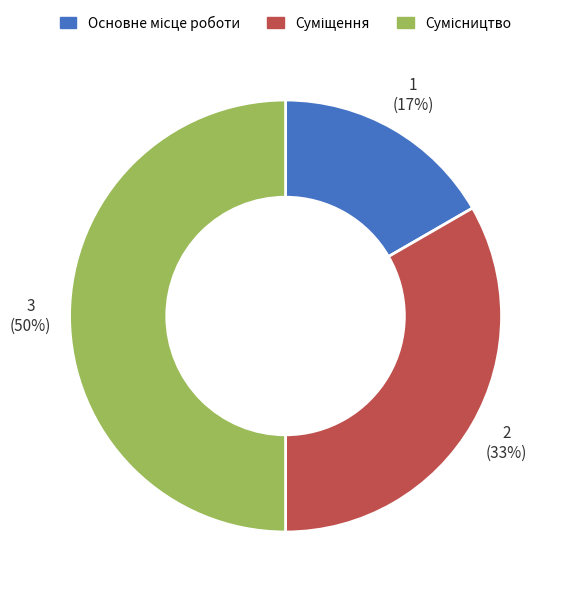

To the nearest percent, what is the difference between the largest and smallest slice percentages?

33%